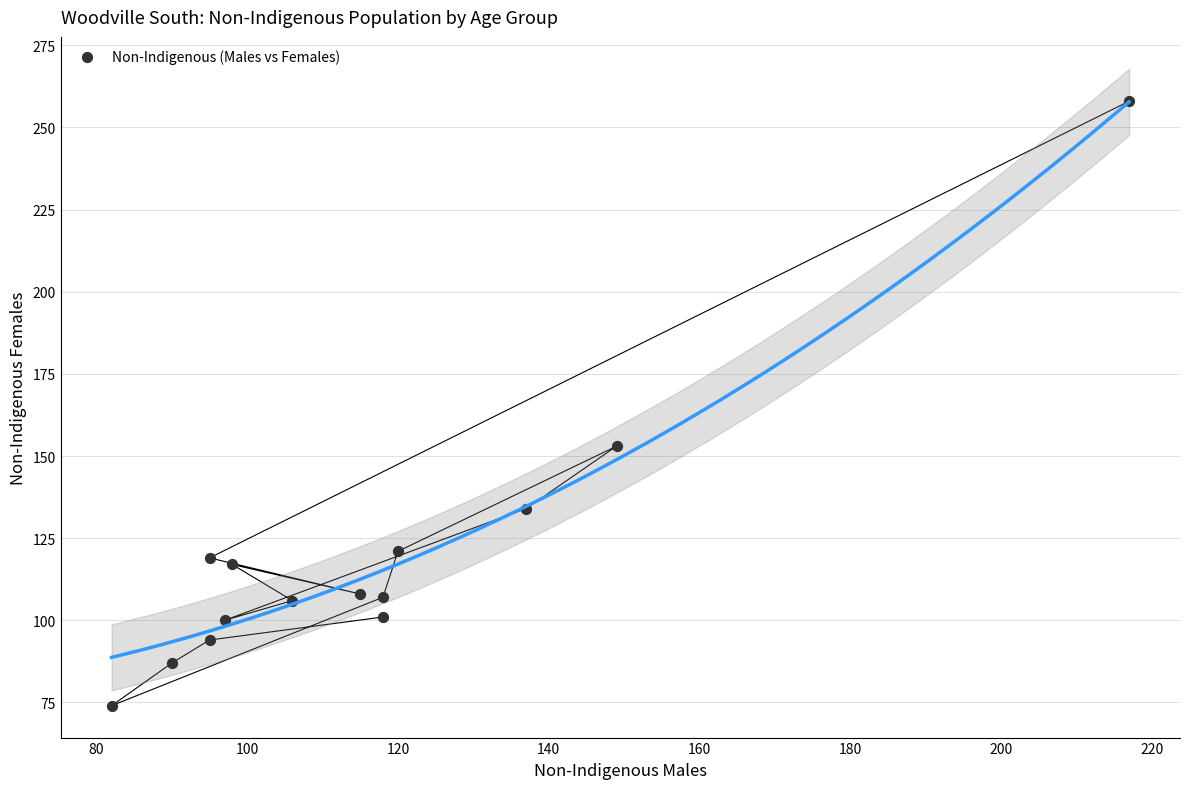

What Y value in the scatter plot is closest to 166?

153